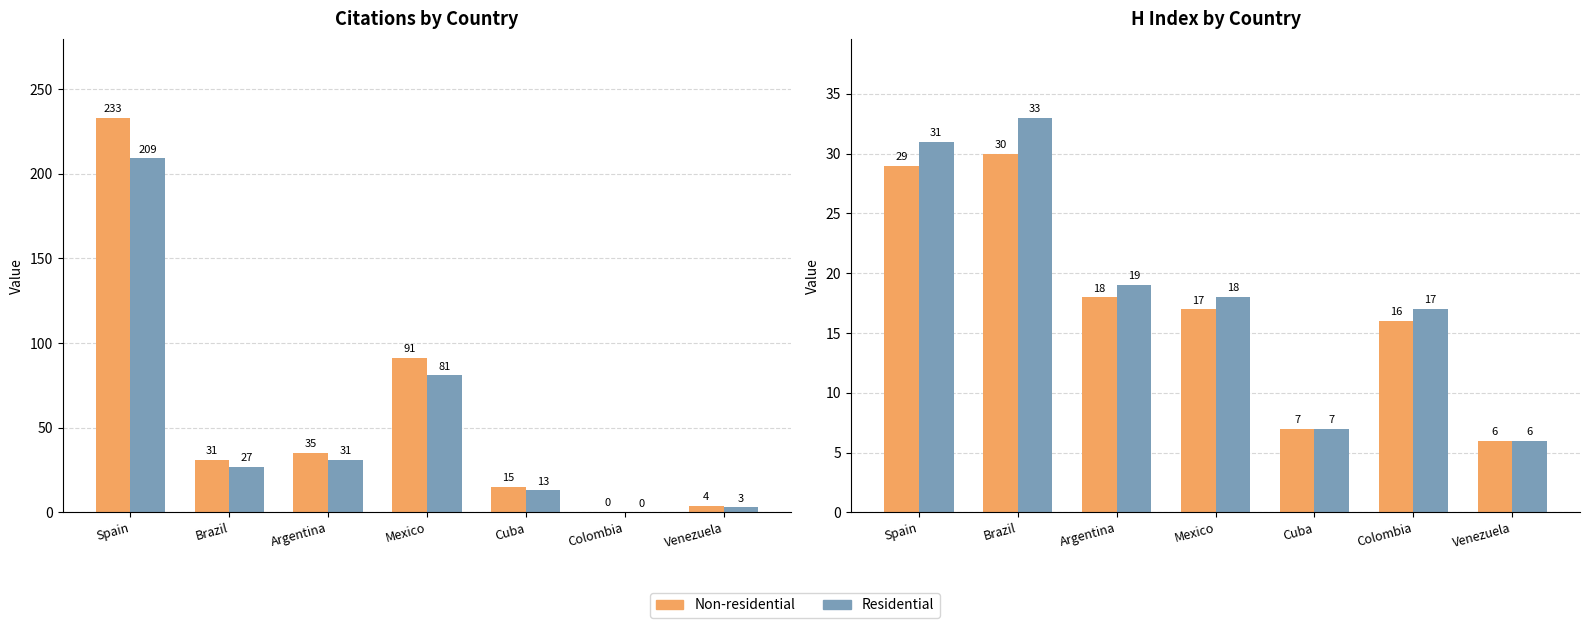

Reading left to right, what are all the values shown in this chart?

Citations (Non-residential): Spain=233	Brazil=31	Argentina=35	Mexico=91	Cuba=15	Colombia=0	Venezuela=4
Citations (Residential): Spain=209	Brazil=27	Argentina=31	Mexico=81	Cuba=13	Colombia=0	Venezuela=3
H index (Non-residential): Spain=29	Brazil=30	Argentina=18	Mexico=17	Cuba=7	Colombia=16	Venezuela=6
H index (Residential): Spain=31	Brazil=33	Argentina=19	Mexico=18	Cuba=7	Colombia=17	Venezuela=6